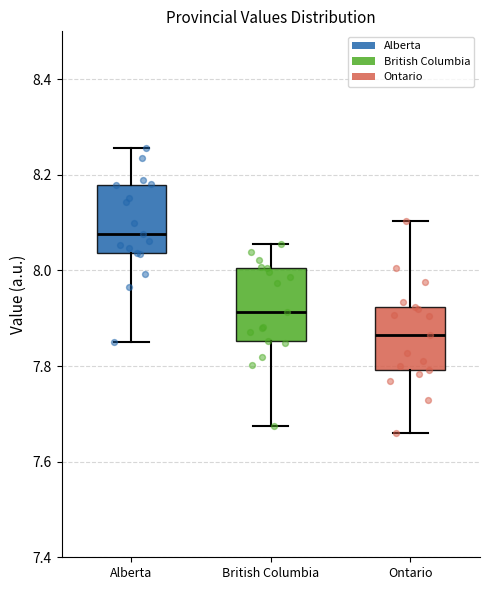

Which box's median line is the lowest?

Ontario